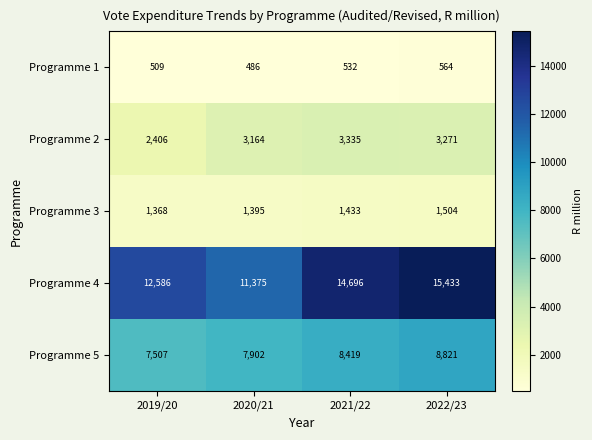

Which label corresponds to the smallest value in the chart?

2020/21